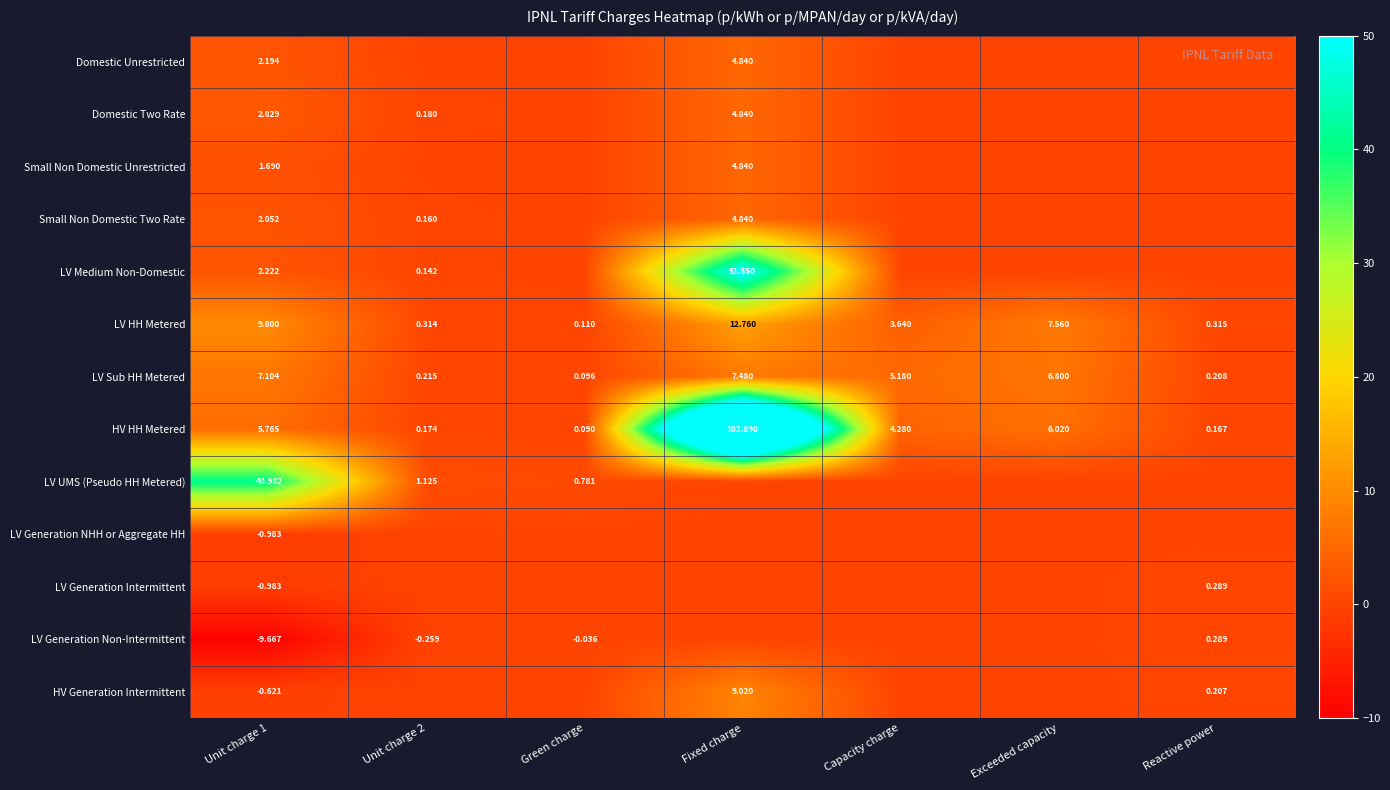

Where is LV Sub HH Metered nearest to the value 3?

Capacity charge